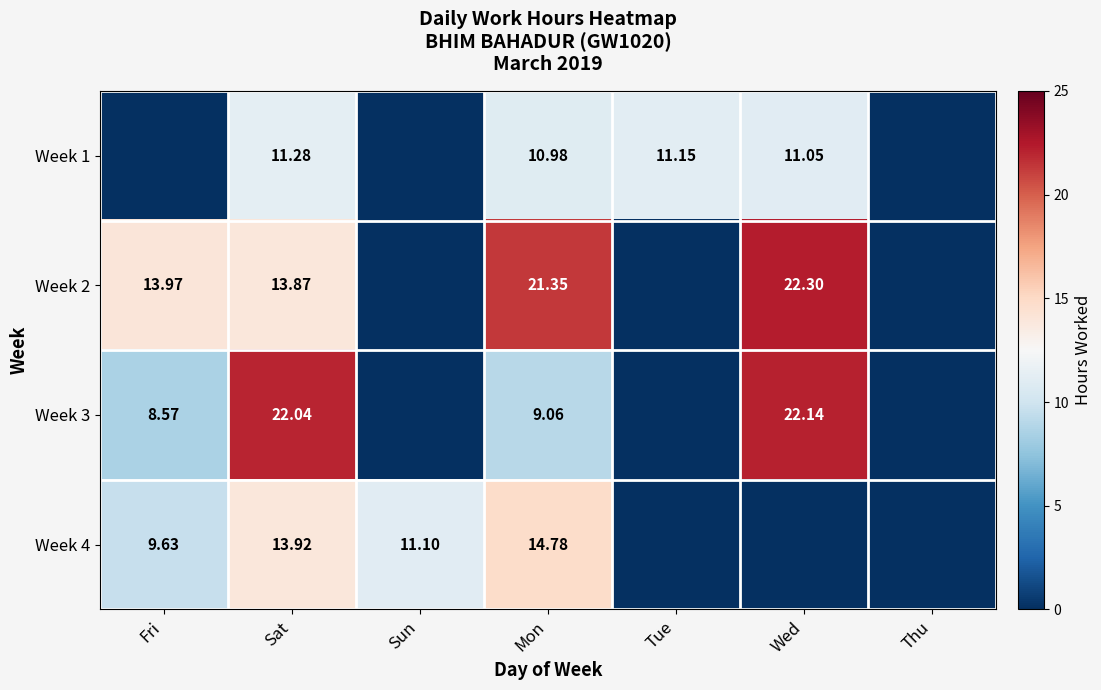

Is the value of Week 4 at Mon greater than the value of Week 1 at Sat?

Yes